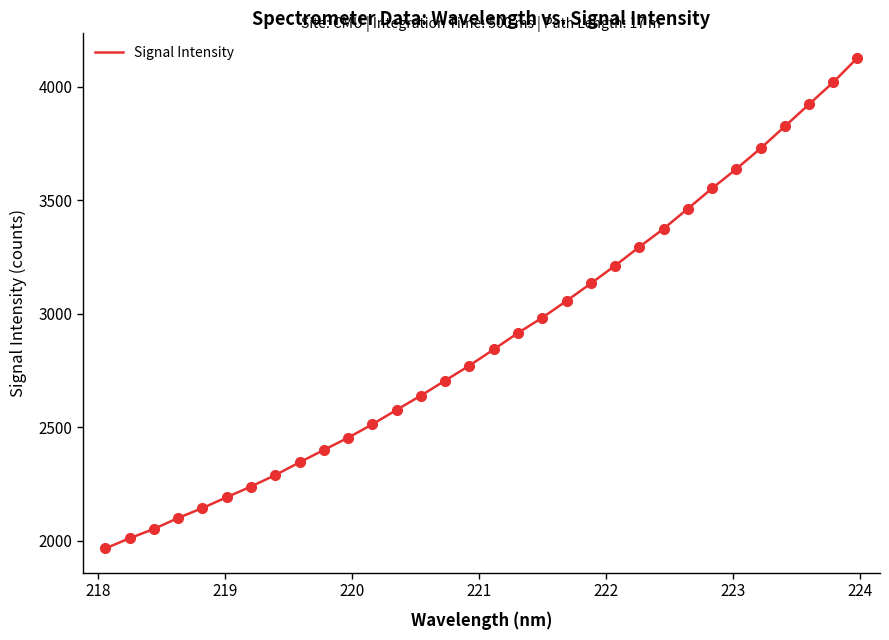

What is the minimum value shown in the chart?

1965.9